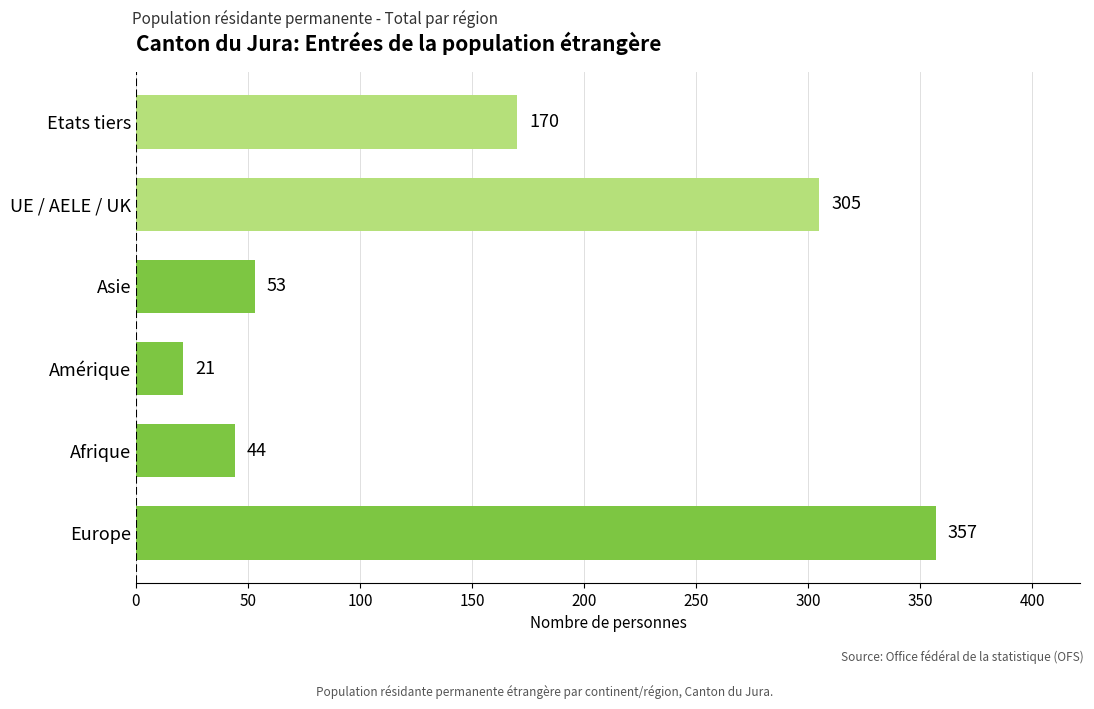

Are the bars horizontal?

Yes